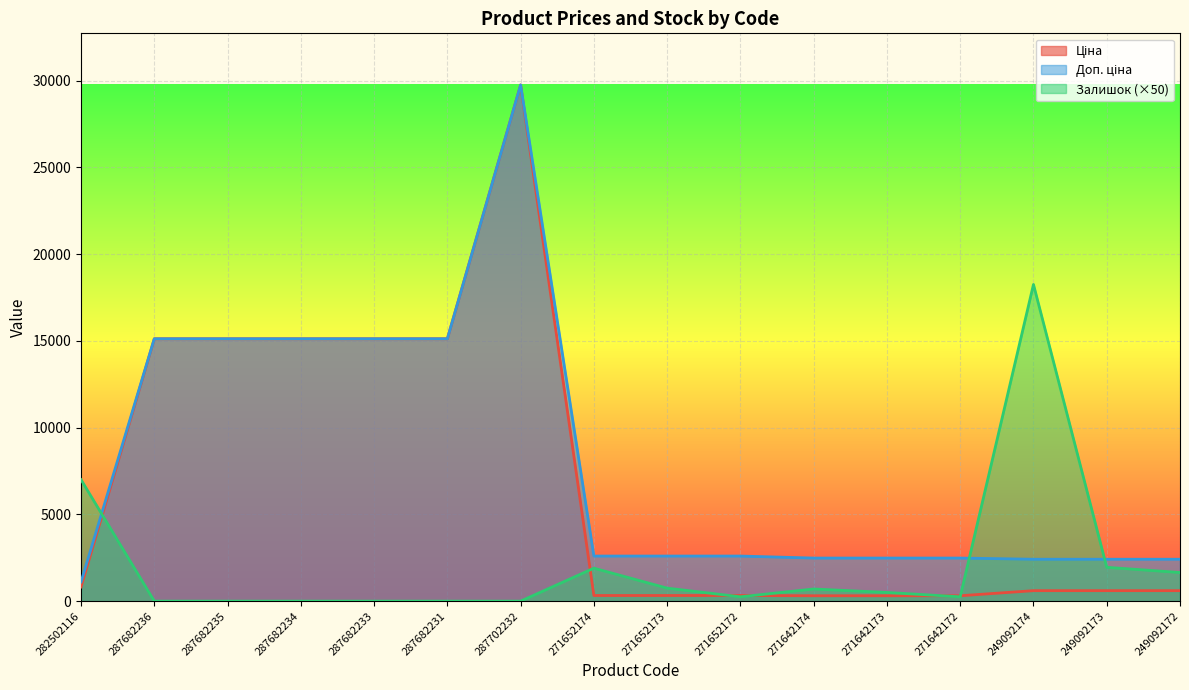

Where is the first local maximum for Доп. ціна?

287702232